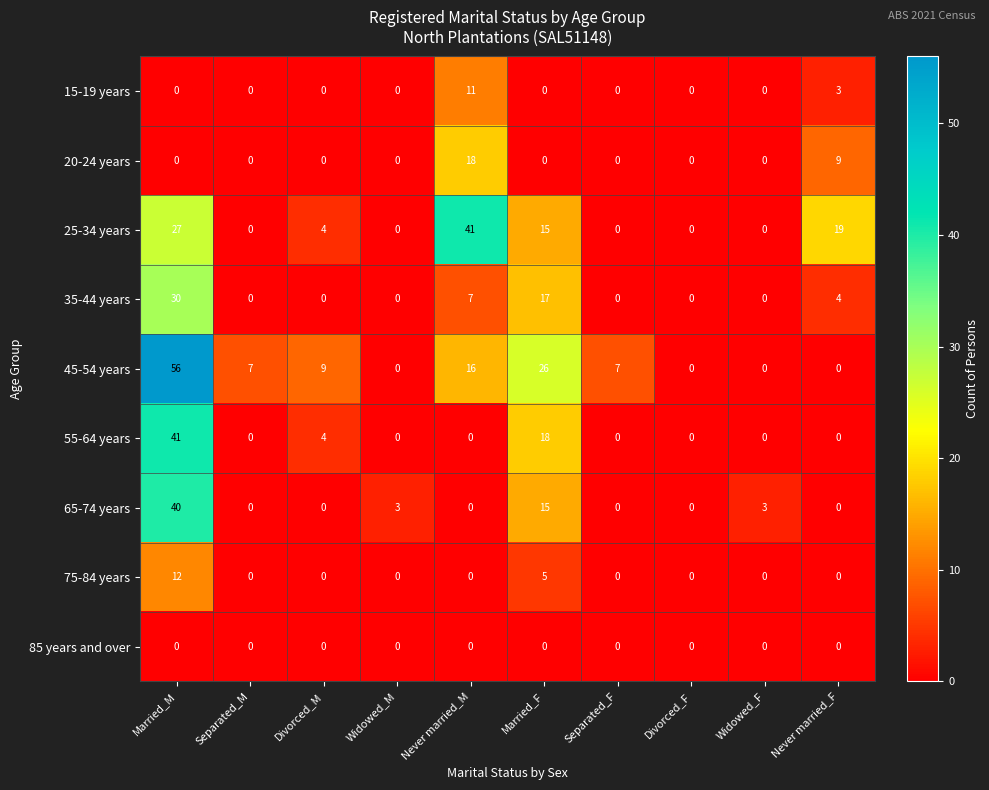

What is the difference between the maximum and minimum values in the 65-74 years series?

40